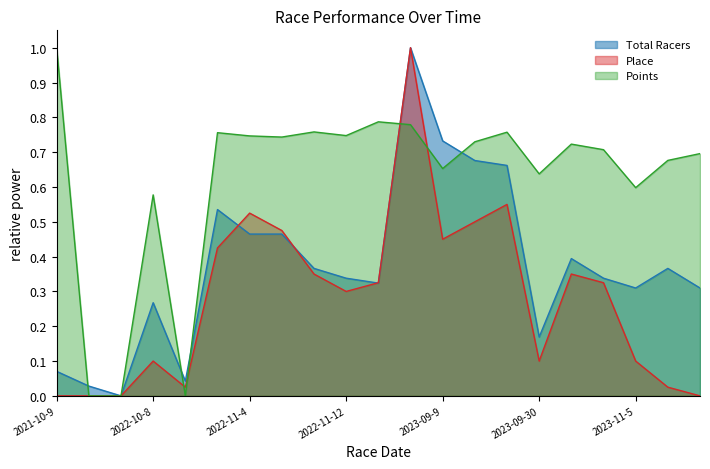

Rank the series by their maximum value, from highest to lowest.

Total Racers, Place, Points